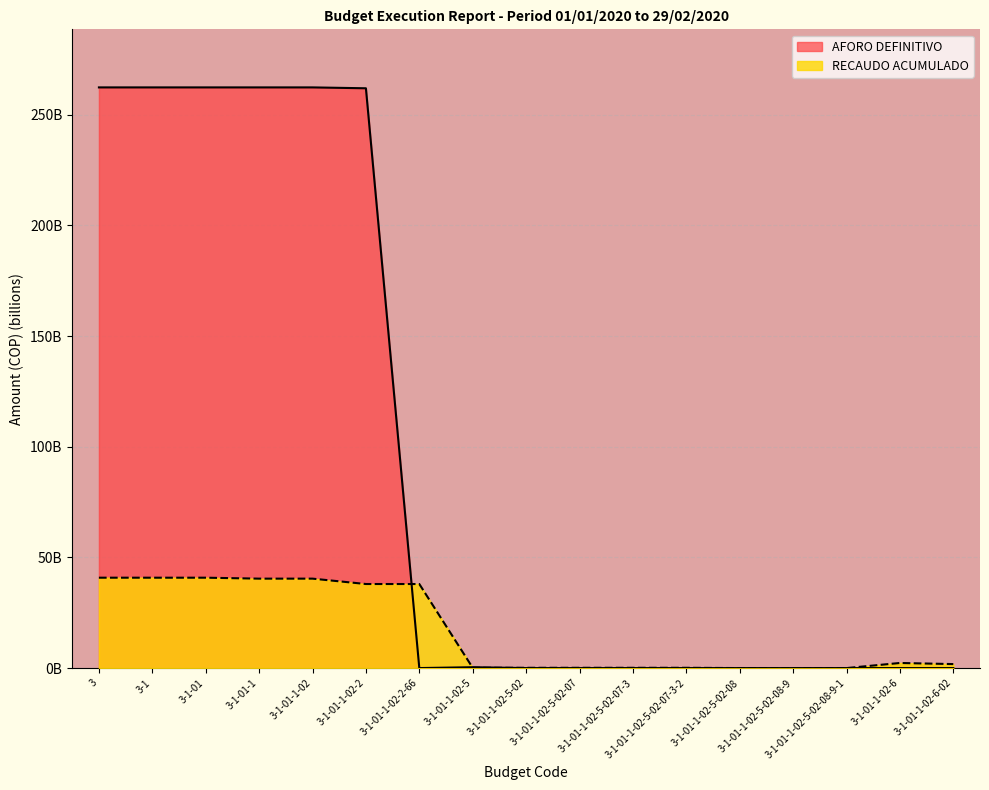

Reading left to right, what are all the values shown in this chart?

AFORO DEFINITIVO: 262.4	262.4	262.4	262.4	262.4	262.0	0.0	0.4	0.0	0.0	0.0	0.0	0.0	0.0	0.0	0.0	0.0
RECAUDO ACUMULADO: 40.8	40.8	40.8	40.4	40.4	38.0	38.0	0.1	0.1	0.1	0.1	0.1	0.0	0.0	0.0	2.3	1.8